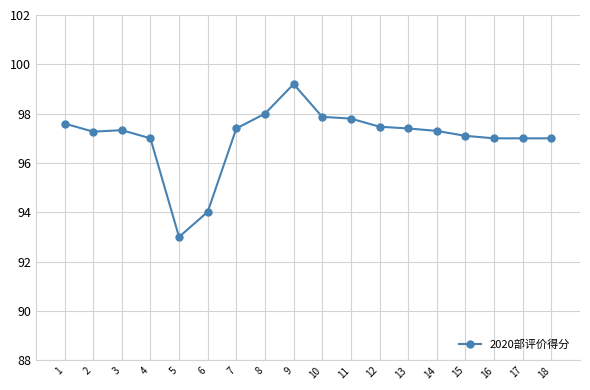

What is the value of the 4th point from the left?

97.0